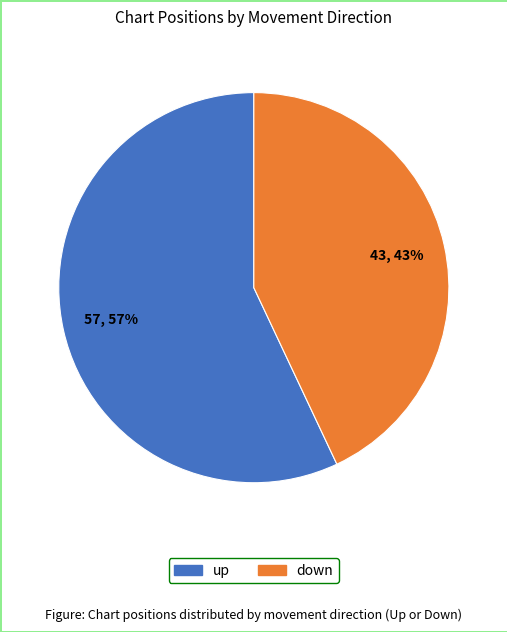

To the nearest percent, what percentage of the pie is up?

57%